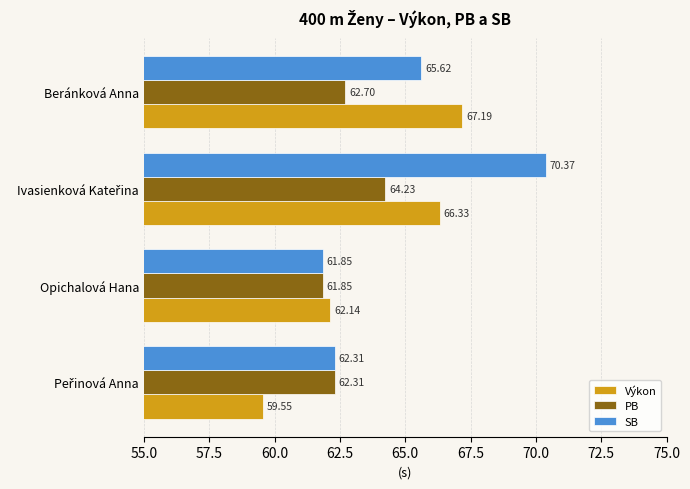

Which series has the largest range (max minus min)?

SB